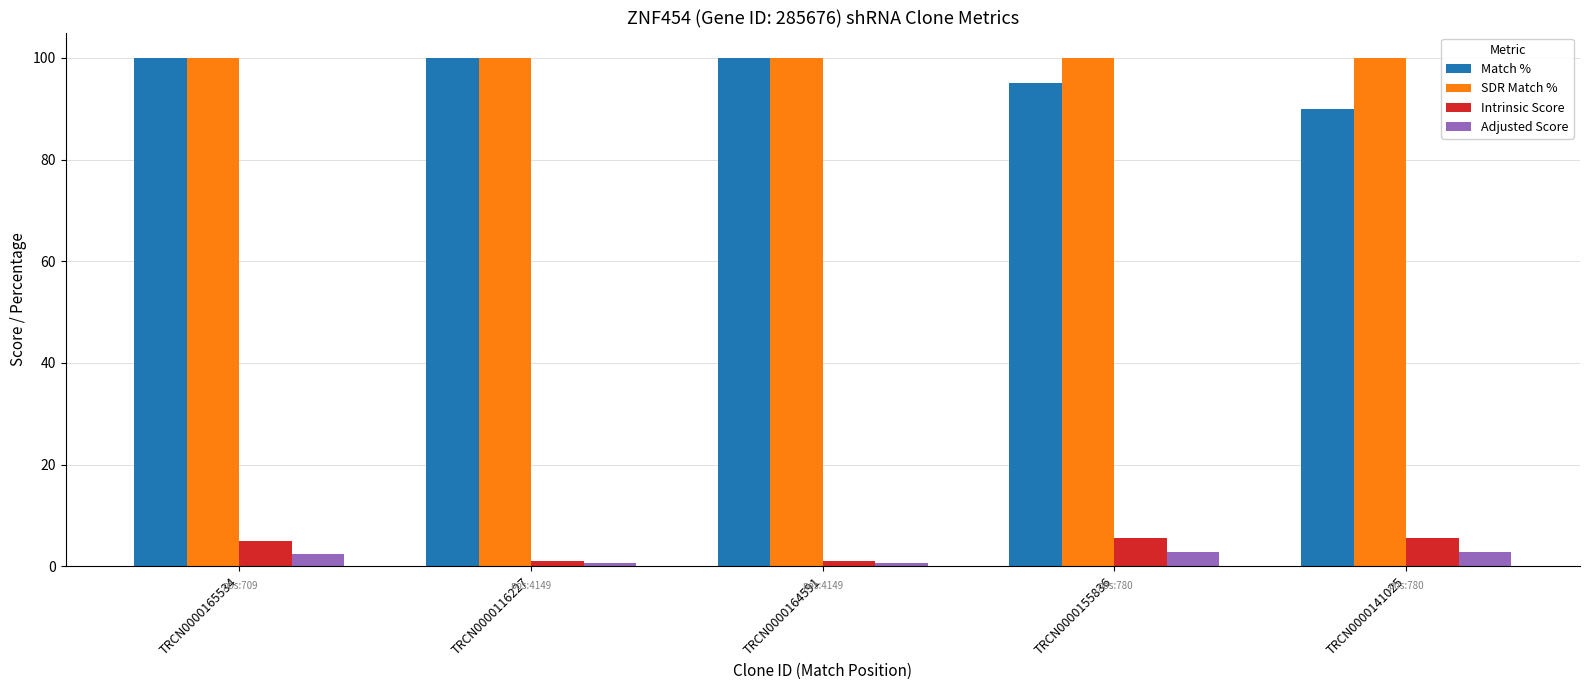

Is the value of Match % at TRCN0000155836 greater than the value of Adjusted Score at TRCN0000116227?

Yes